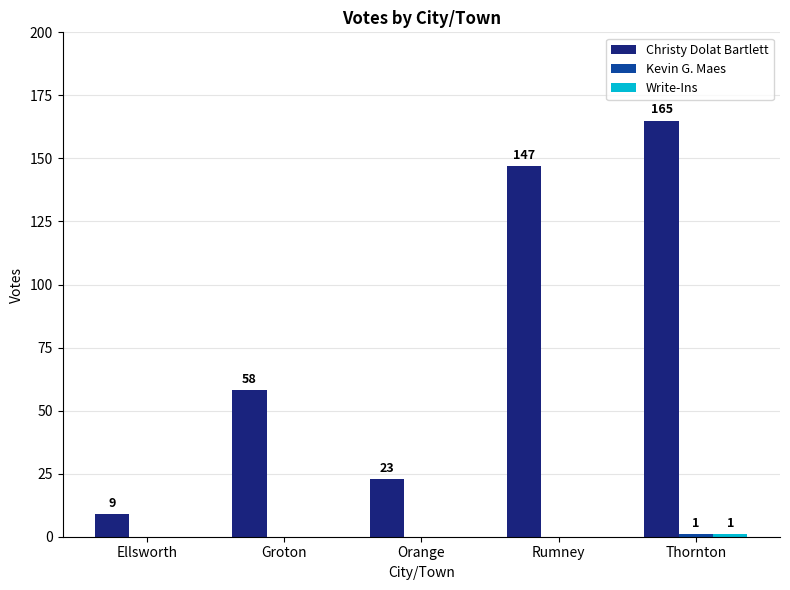

At which label does Christy Dolat Bartlett reach its peak?

Thornton